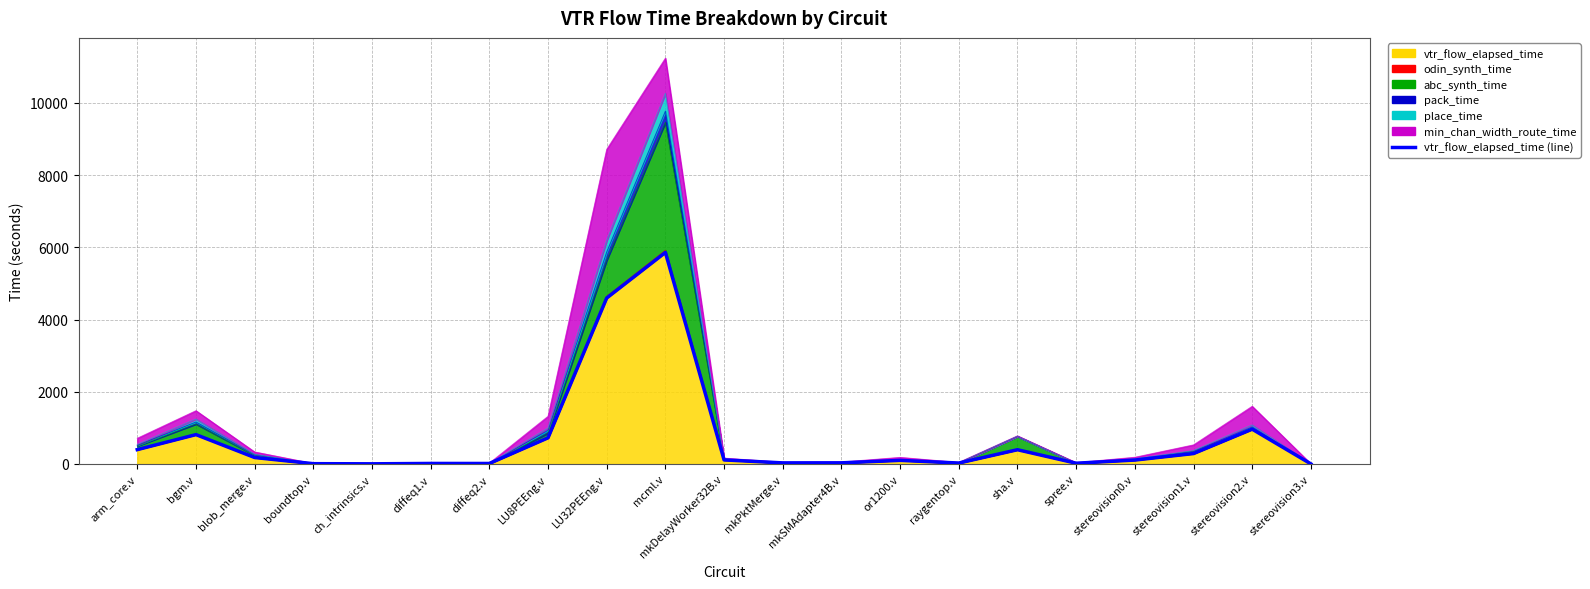

Reading left to right, what are all the values shown in this chart?

arm_core.v=397.6	bgm.v=813.2	blob_merge.v=179.3	boundtop.v=8.7	ch_intrinsics.v=4.8	diffeq1.v=15.2	diffeq2.v=14.4	LU8PEEng.v=724.6	LU32PEEng.v=4596.6	mcml.v=5858.1	mkDelayWorker32B.v=112.6	mkPktMerge.v=30.5	mkSMAdapter4B.v=31.6	or1200.v=100.1	raygentop.v=26.1	sha.v=395.1	spree.v=21.4	stereovision0.v=108.6	stereovision1.v=288.7	stereovision2.v=963.8	stereovision3.v=3.2